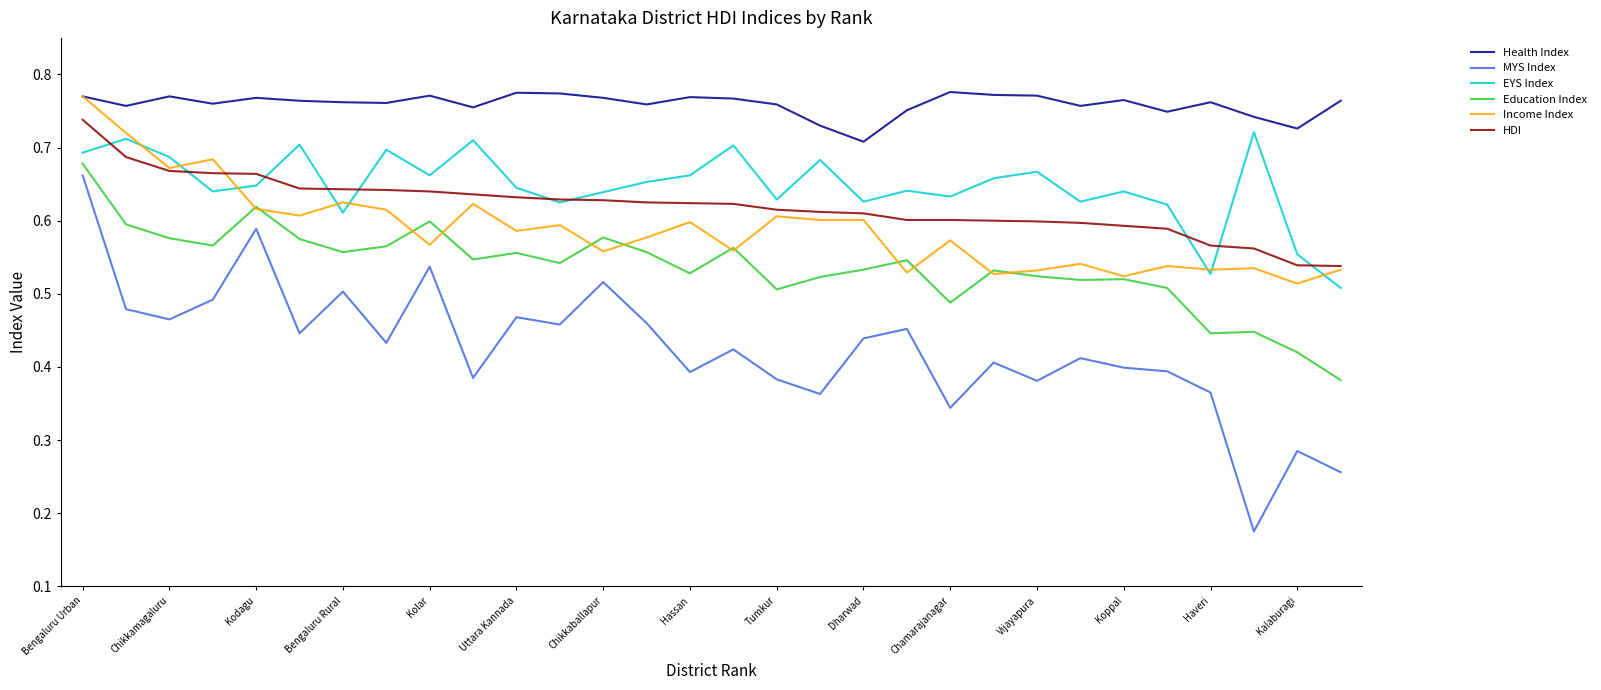

Which series has the largest range (max minus min)?

MYS Index